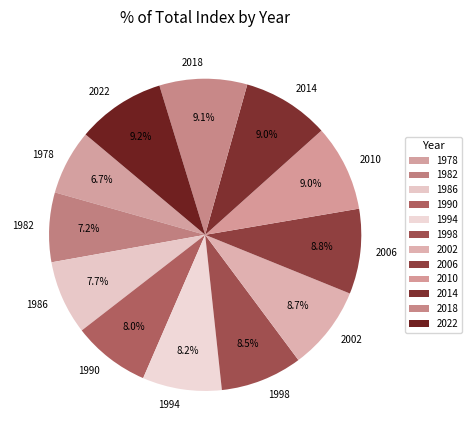

True or false: 1978 accounts for 7% of the total.

True